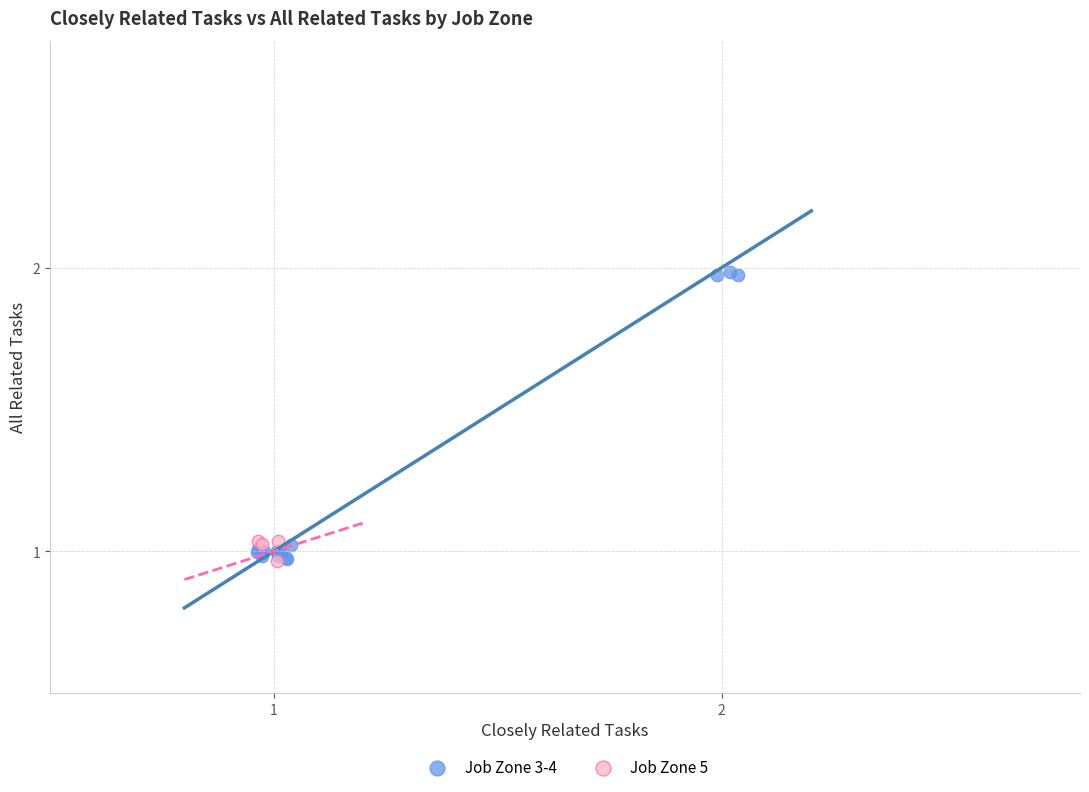

Which series has the largest Y range (max minus min)?

Job Zone 3-4